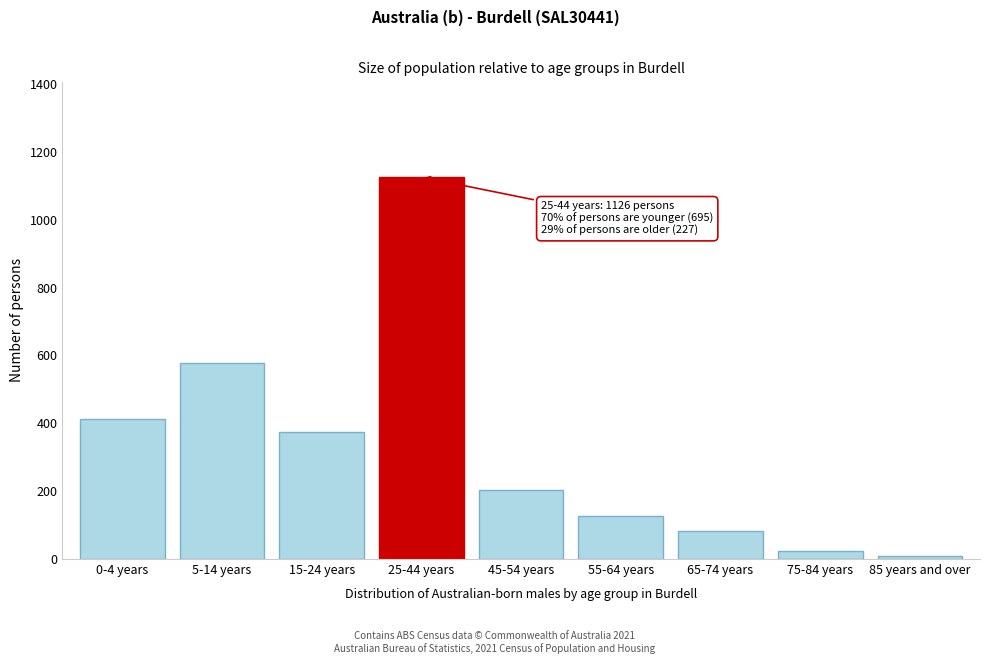

Reading left to right, extract all data points from this chart.

414	577	374	1126	204	128	83	25	10